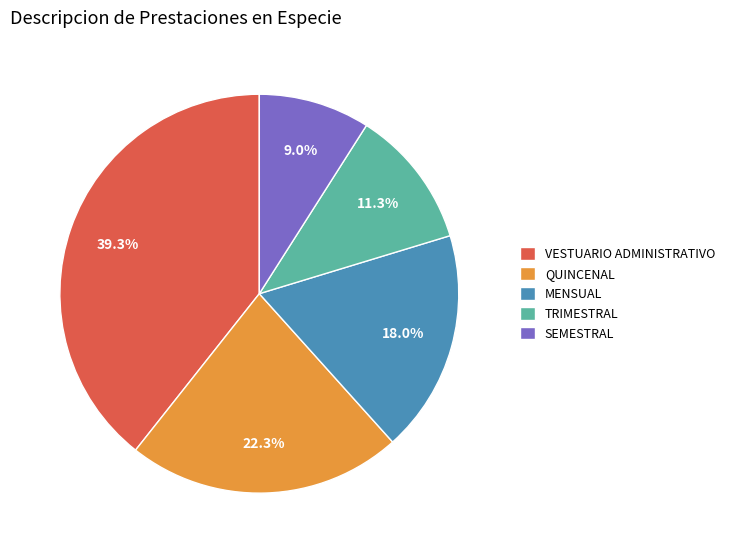

Is it true that MENSUAL is 18% of the pie?

True